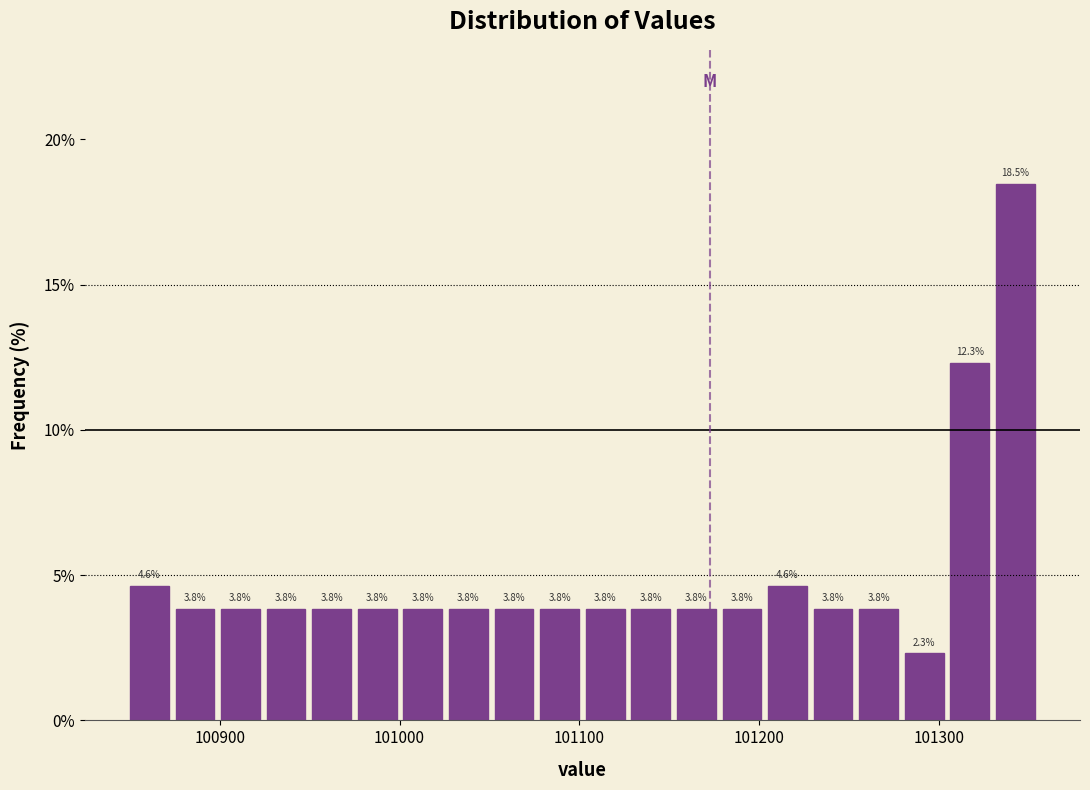

Read against the x-axis, roughly where is the centre of the tallest bar?

101340